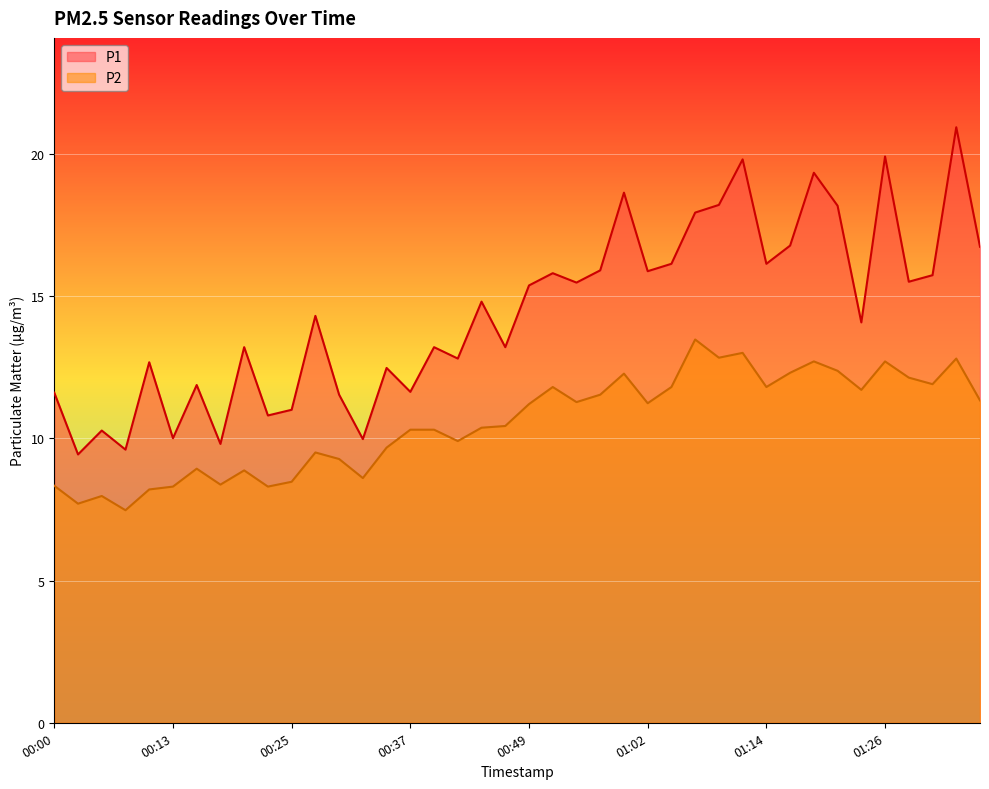

True or false: P2 and P1 intersect in this chart.

False